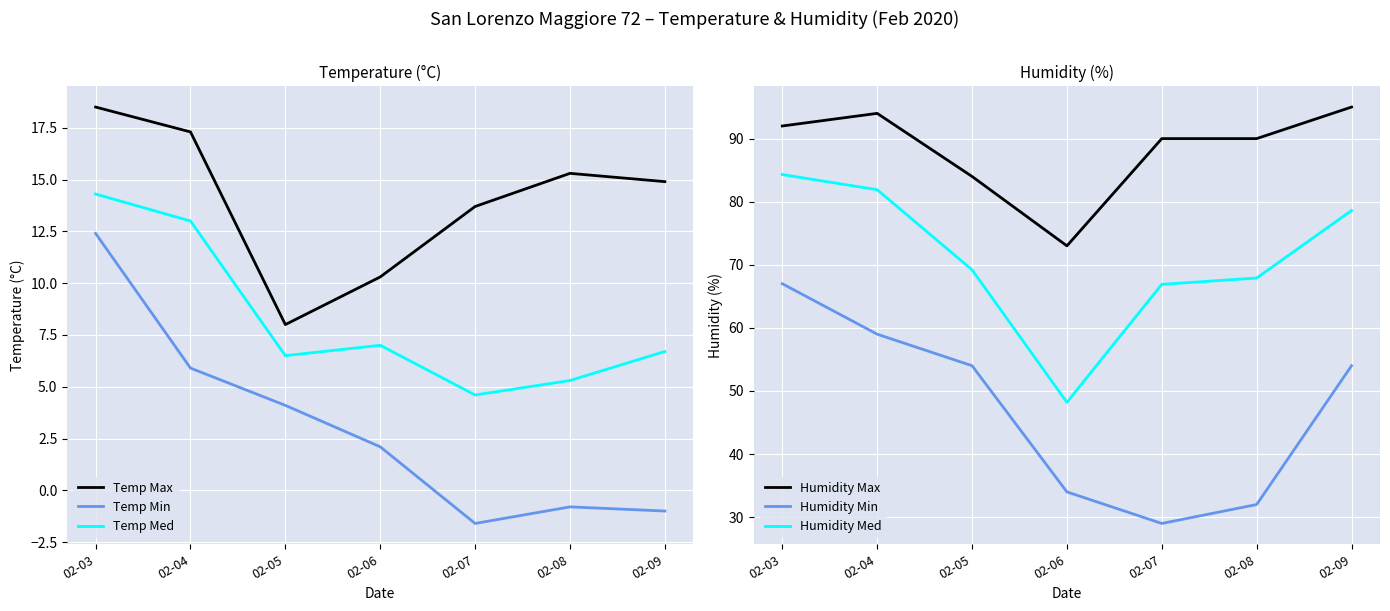

Which has a higher value, 02-06 or 02-09?

02-09